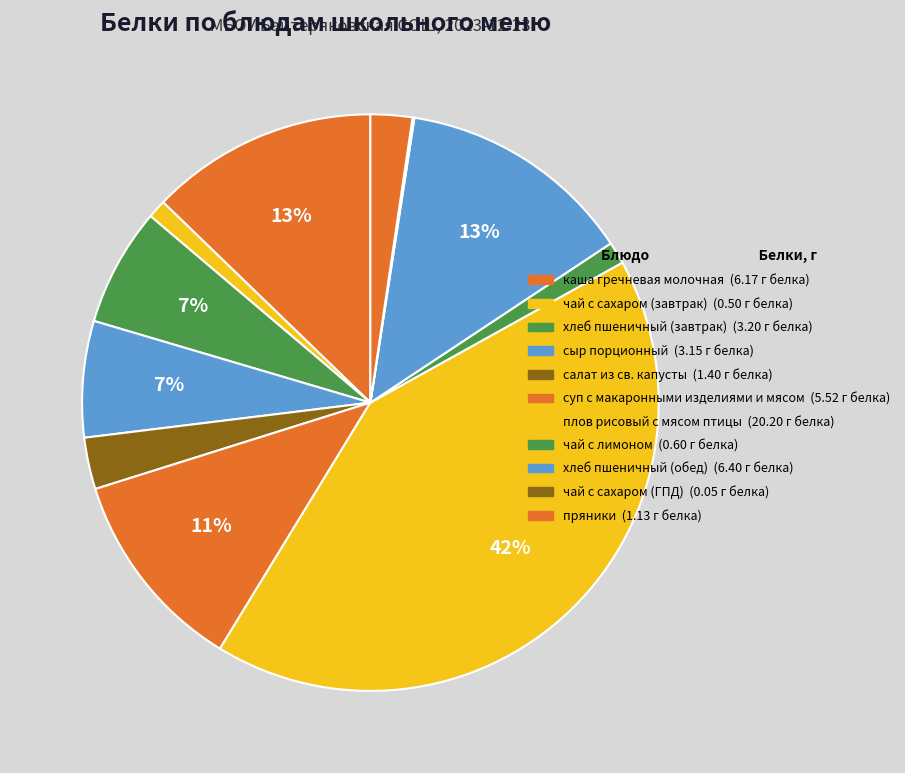

Rank the categories by value from lowest to highest.

чай с сахаром (ГПД), чай с сахаром (завтрак), чай с лимоном, пряники, салат из св. капусты, сыр порционный, хлеб пшеничный (завтрак), суп с макаронными изделиями и мясом, каша гречневая молочная, хлеб пшеничный (обед), плов рисовый с мясом птицы